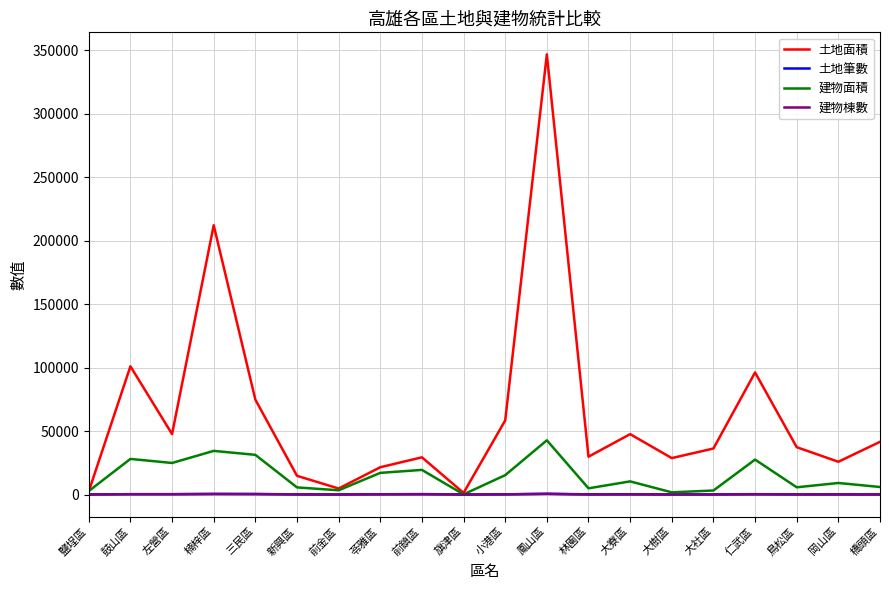

How many interior local valleys does the 建物面積 series have?

6